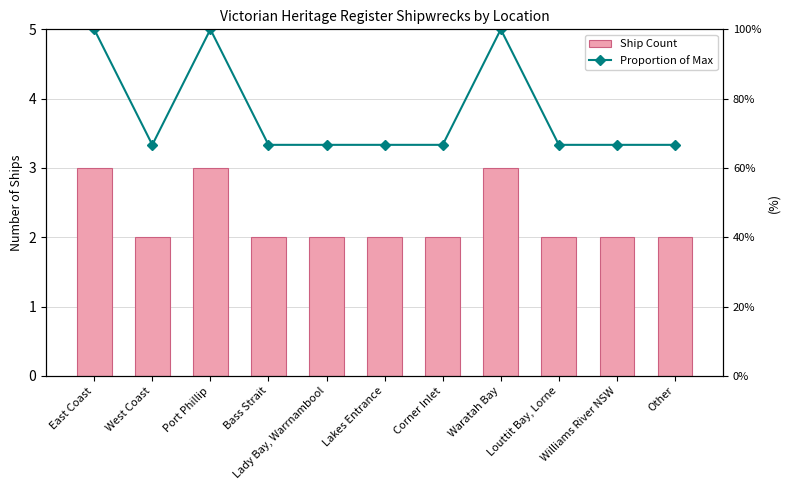

What position from the right is West Coast?

10